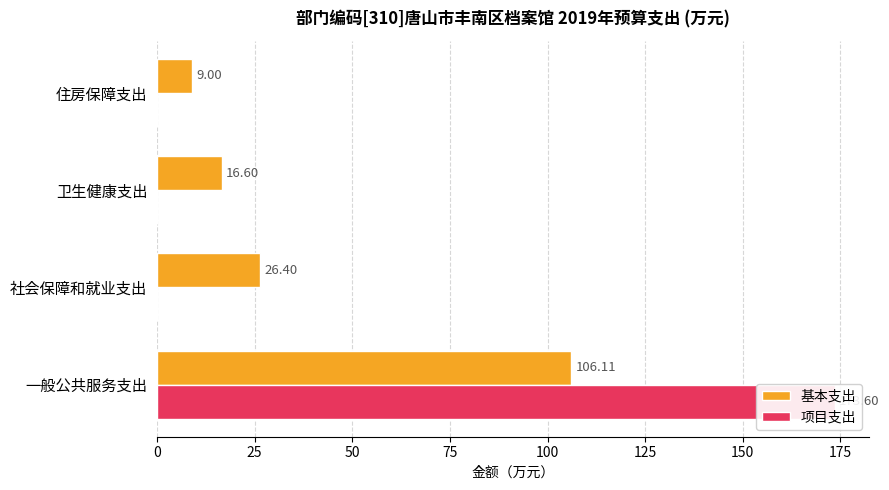

List the series in order of their overall mean, lowest first.

基本支出, 项目支出